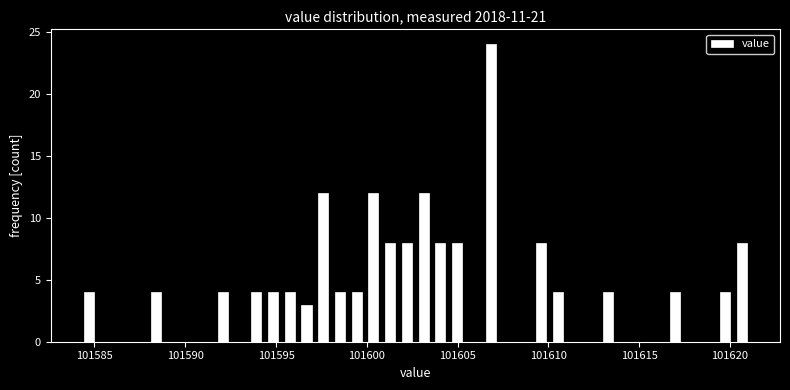

Around what value on the x-axis is the tallest bar? Give the approximate position of its centre, as read against the axis.

101607.0